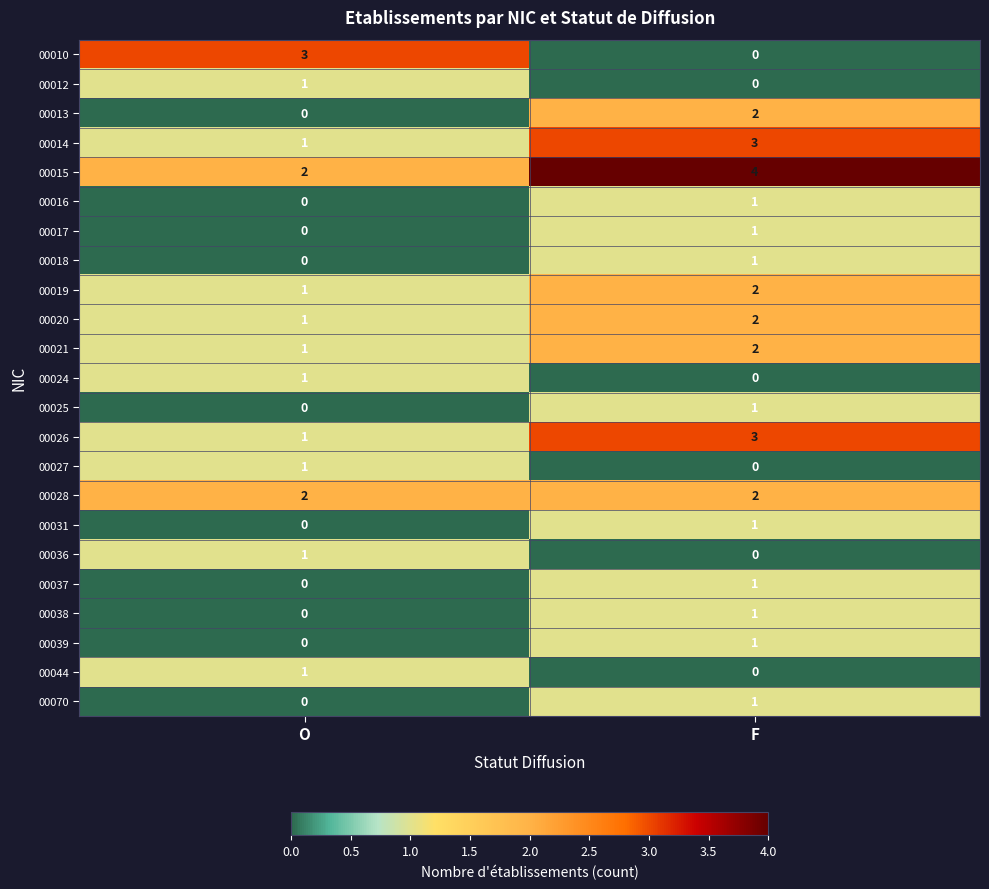

Which series has the largest range (max minus min)?

00010